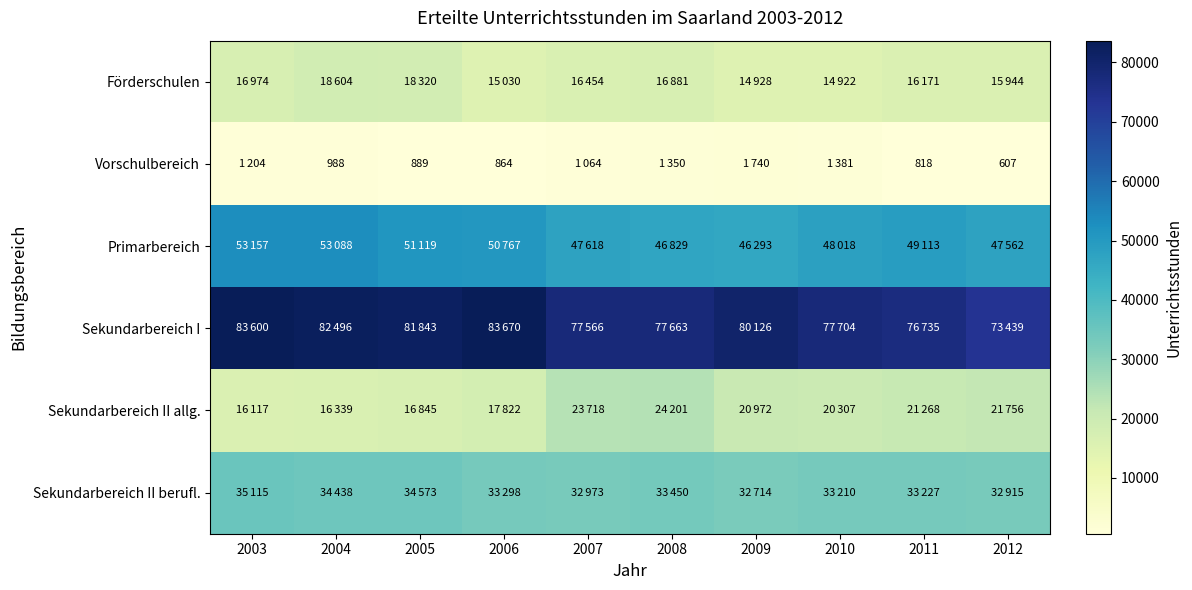

Which has a higher value, 2006 or 2008?

2008